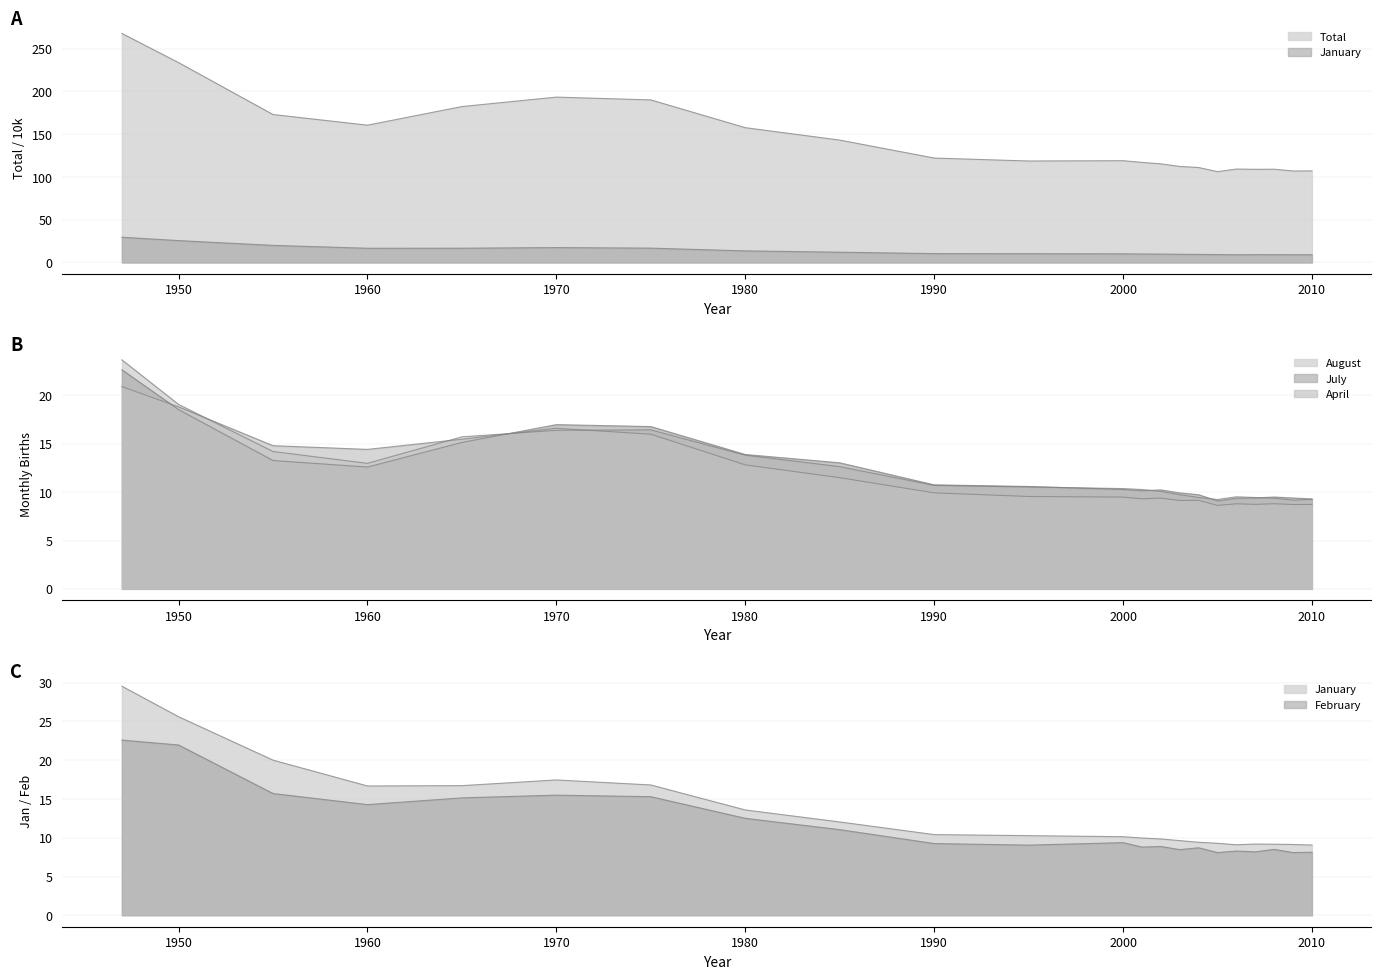

What is the approximate value of January at 2005?

9.3